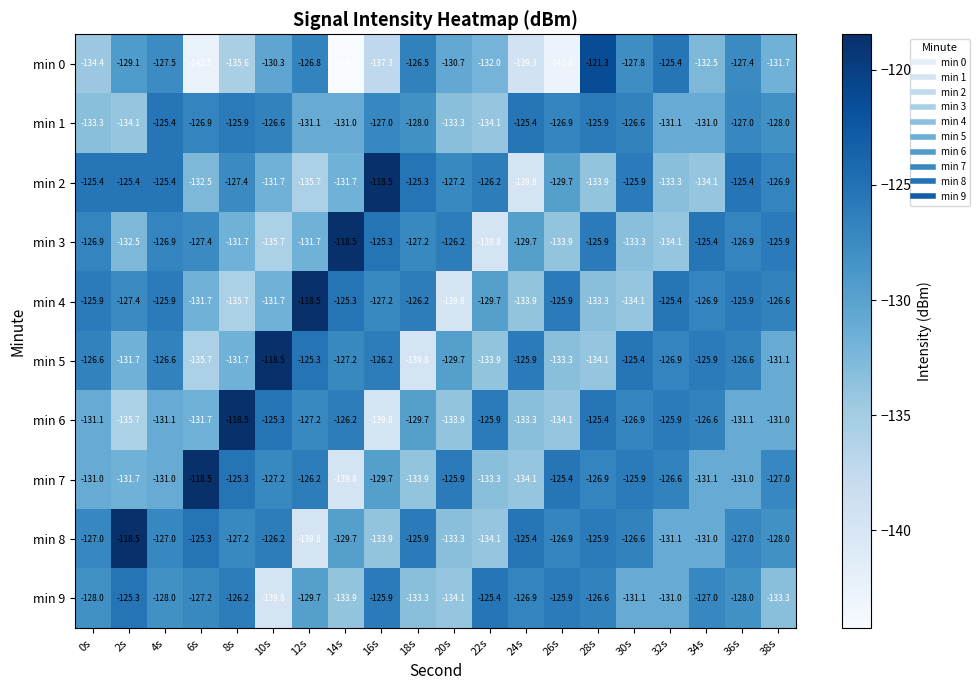

What is the maximum value shown in the chart?

-118.5